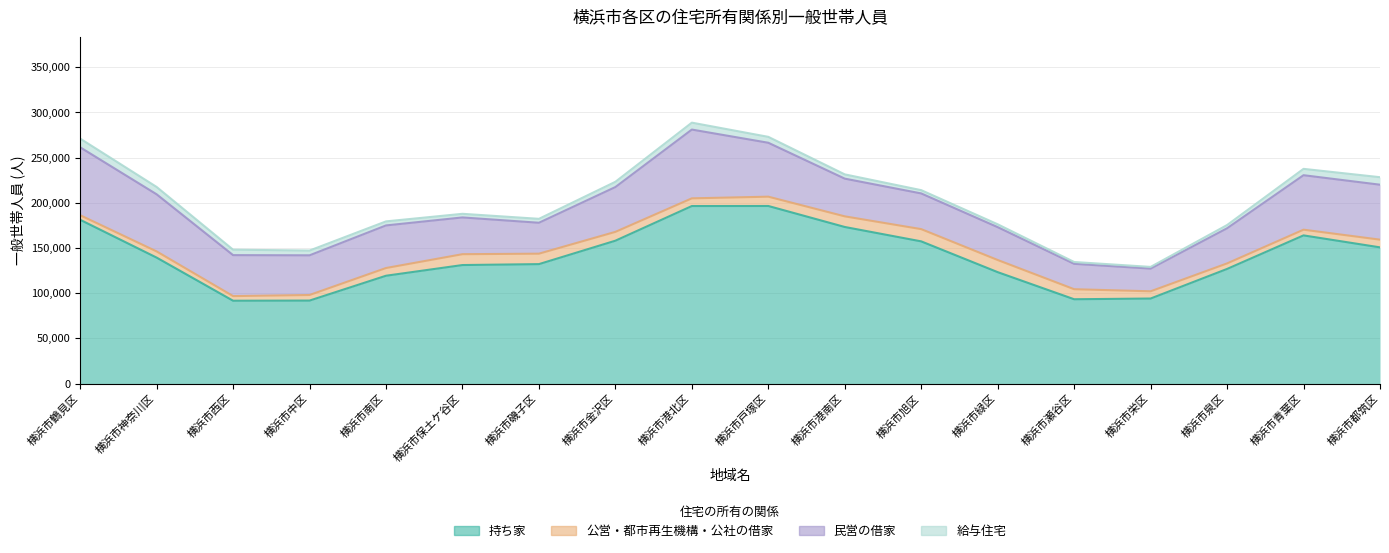

In 給与住宅, how many points are lower than both neighbors (excluding endpoints)?

5